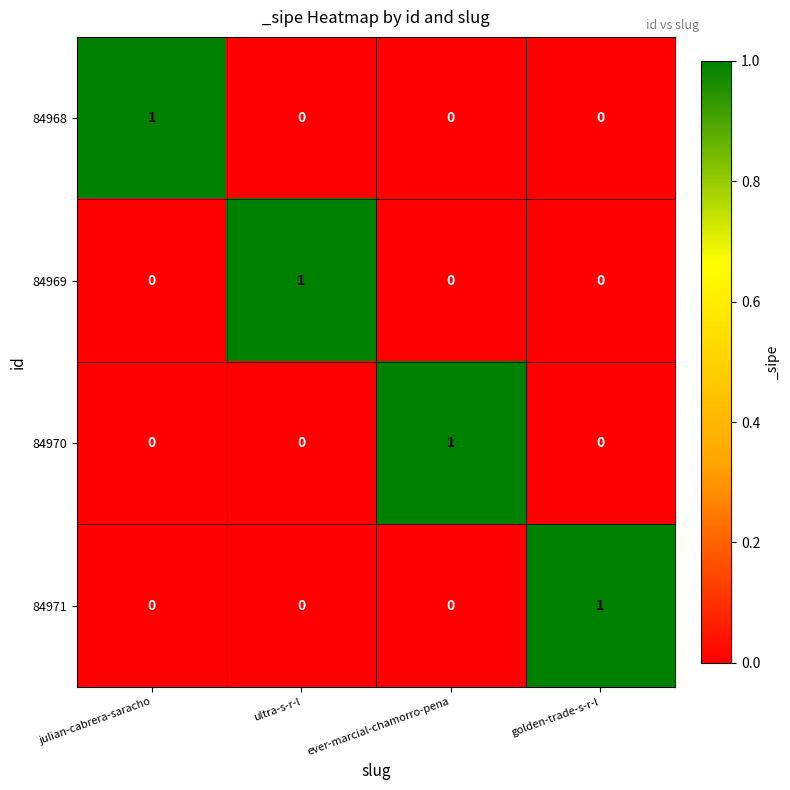

At which label does 84968 reach its peak?

julian-cabrera-saracho